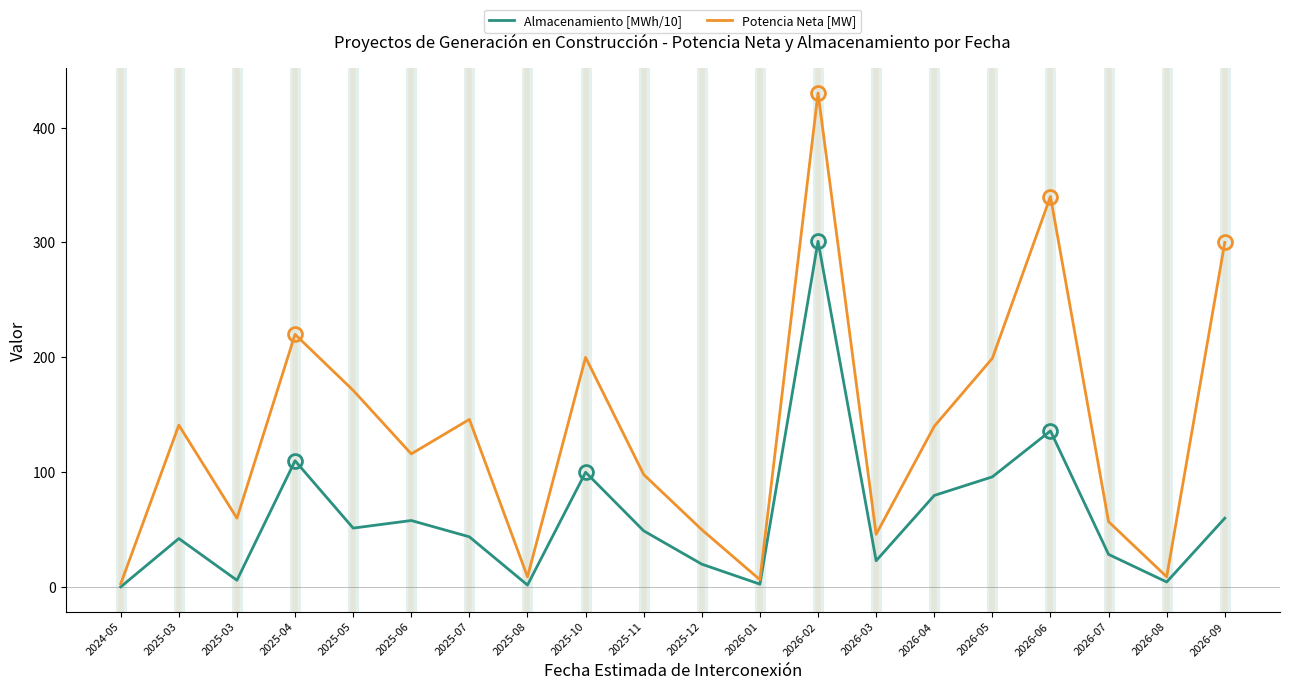

What is the value of the Almacenamiento [MWh/10] point at the 17th from the left?

136.0